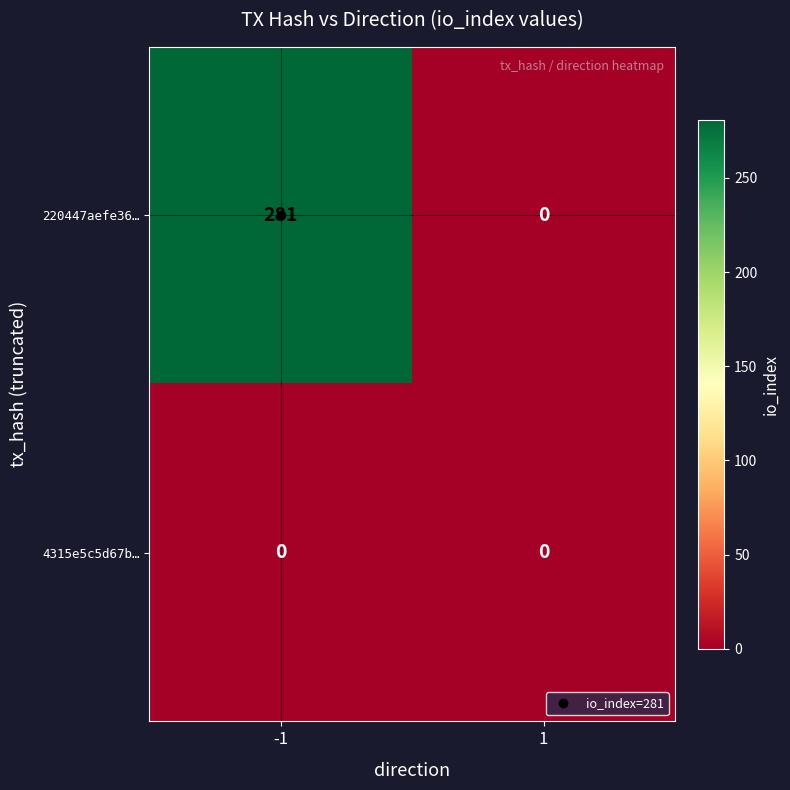

True or false: 220447aefe36… has a value of 95 at -1.

False